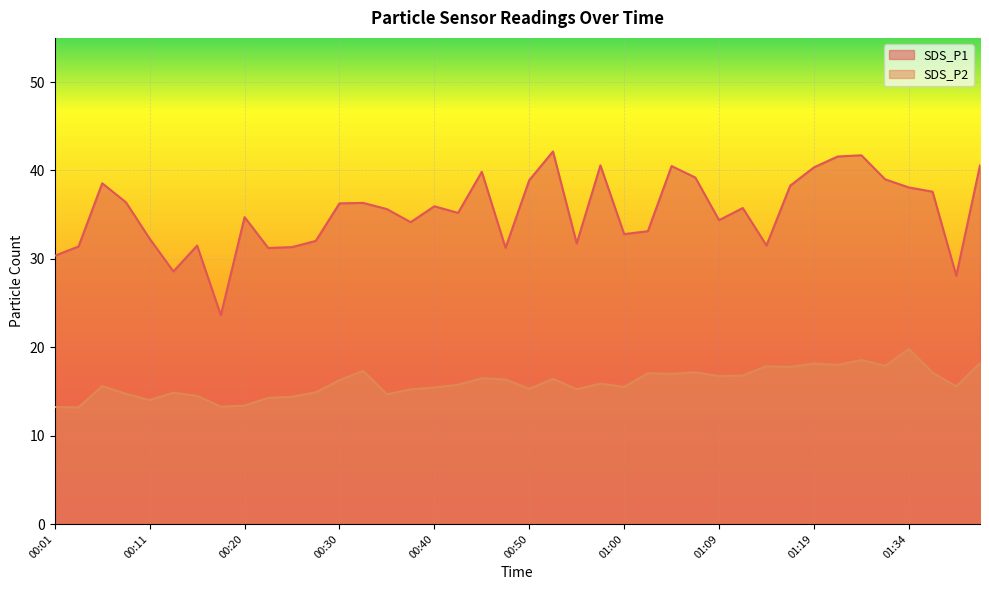

How many values in the SDS_P1 series exceed 35?

22